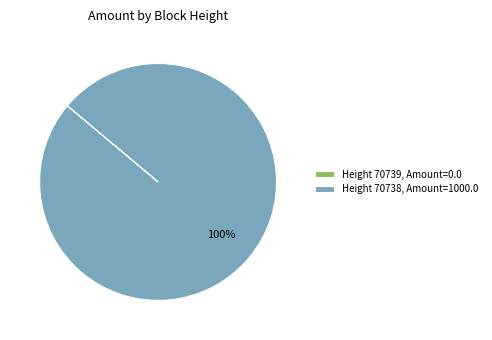

Which category accounts for the majority?

Height 70738, Amount=1000.0